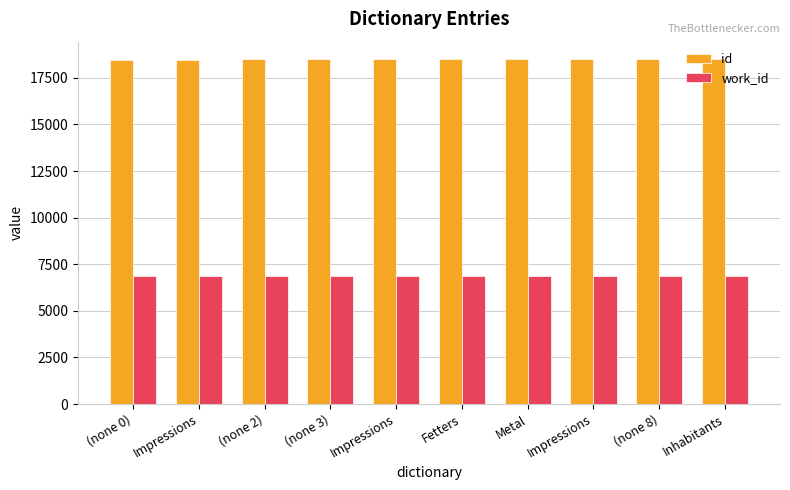

How many groups of bars are there?

10